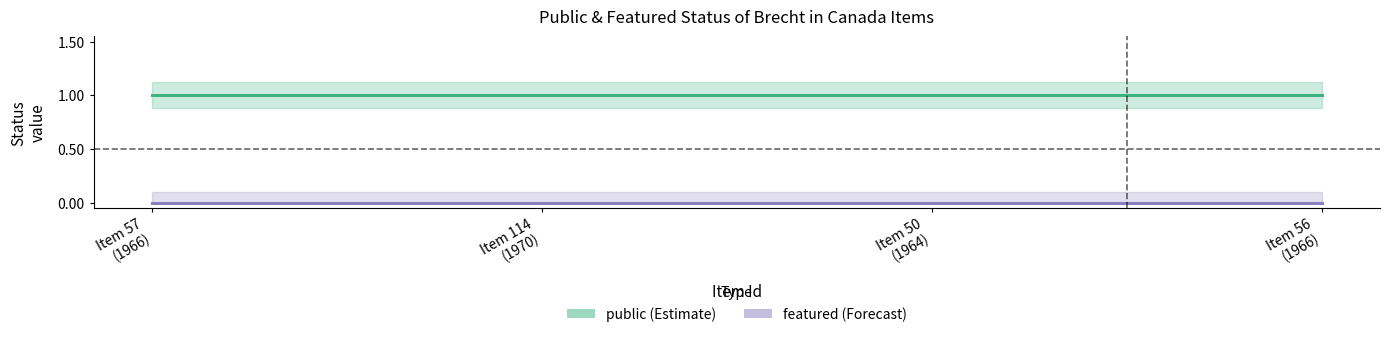

Is it true that public equals 1 at 56?

False